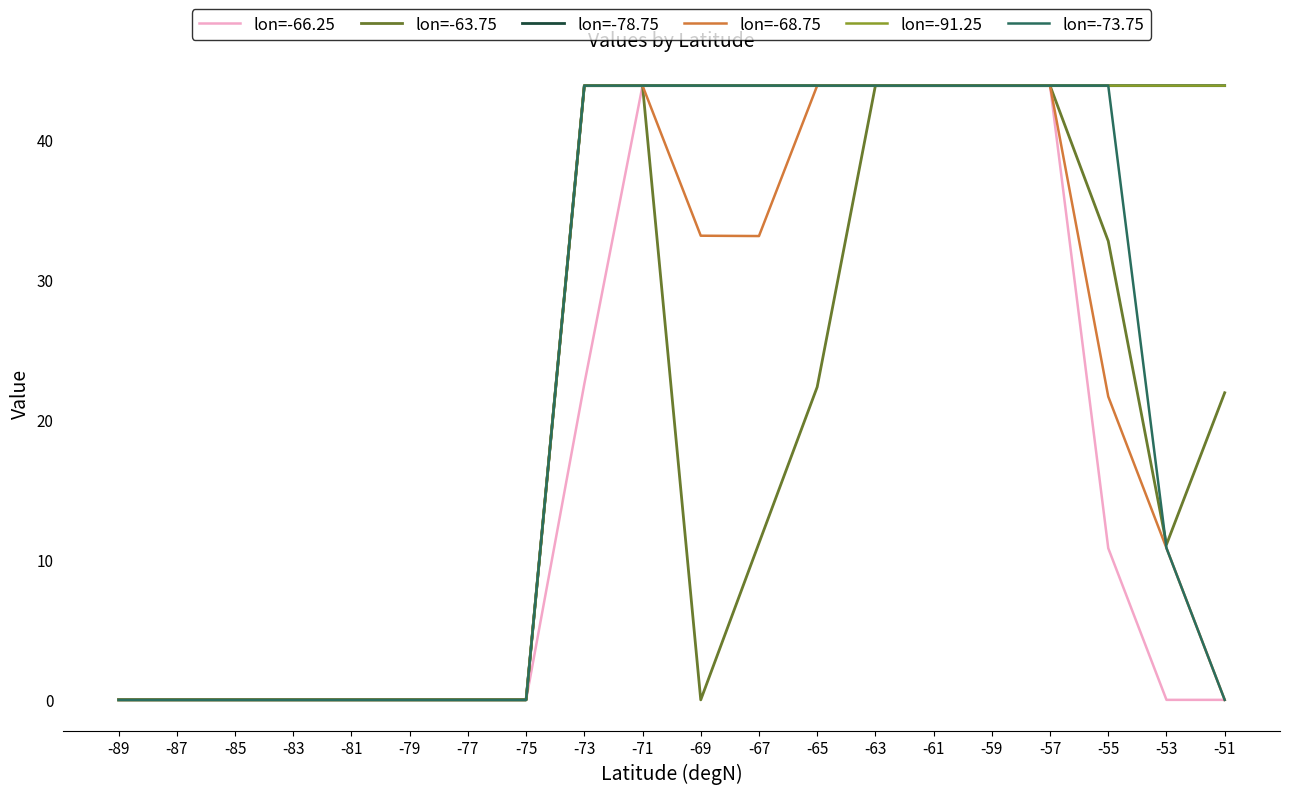

Is this an area chart (filled region under the line)?

No